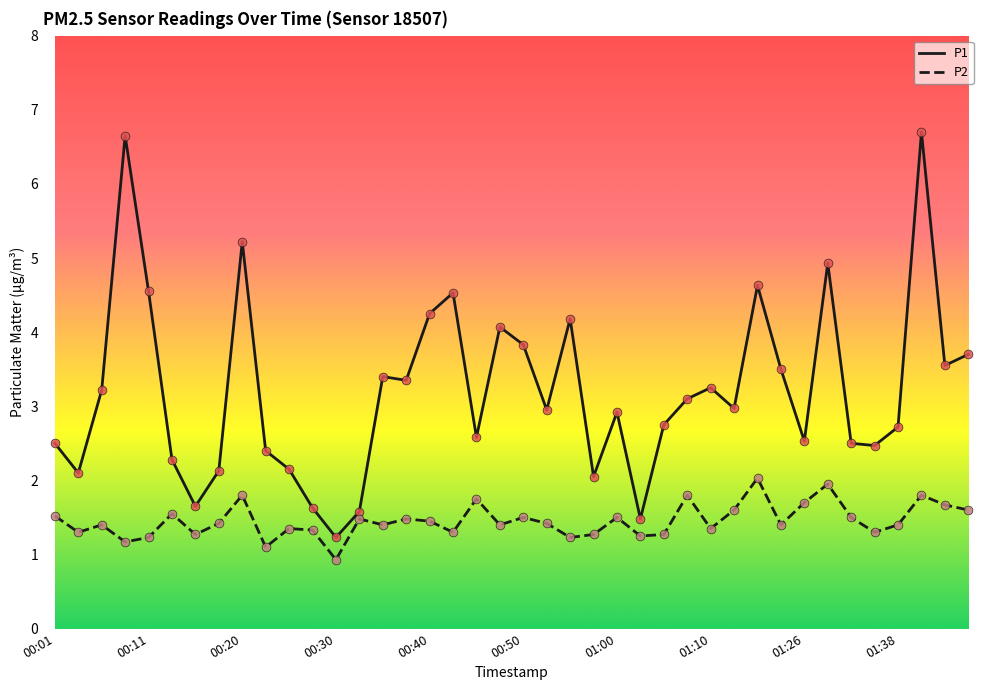

What is the difference between the maximum and minimum values in the P1 series?

5.5